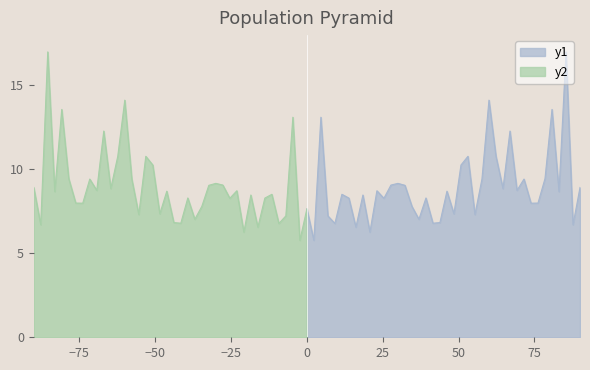

What is the value of the 12th point from the left?

8.3